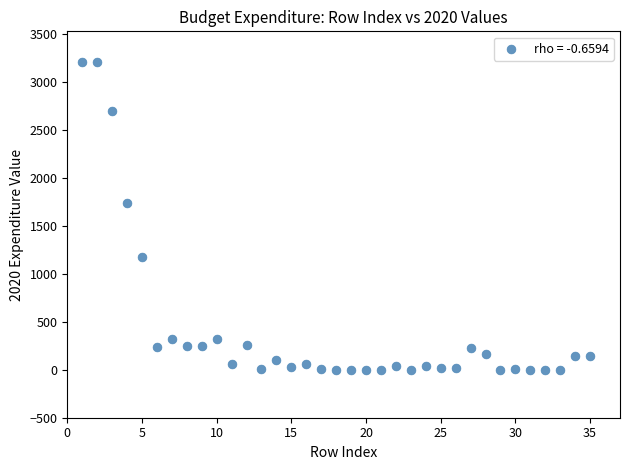

What Y value in the scatter plot is closest to 1604?

1738.3